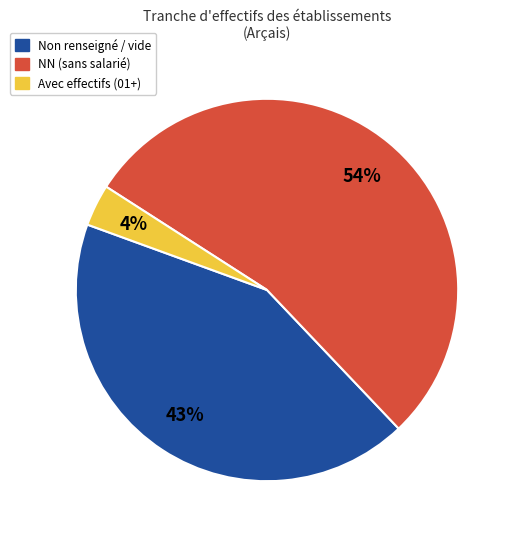

To the nearest percent, what portion does Avec effectifs (01+) represent?

4%